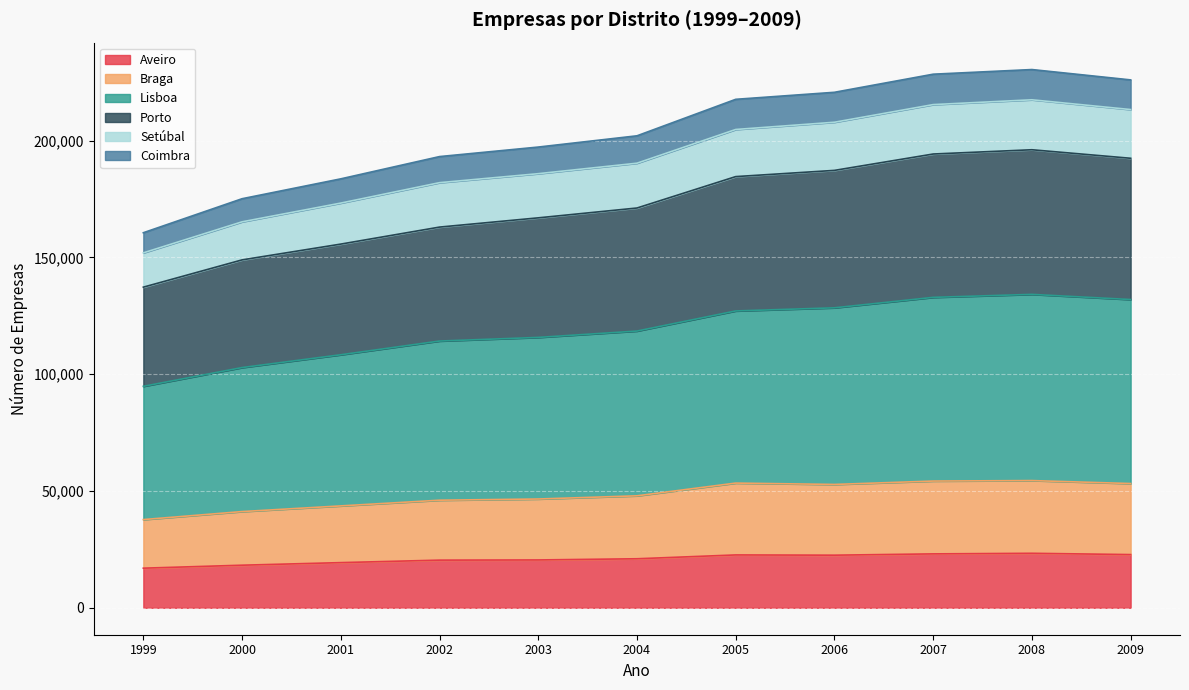

What is the value of the Aveiro point at the 8th from the left?

22526